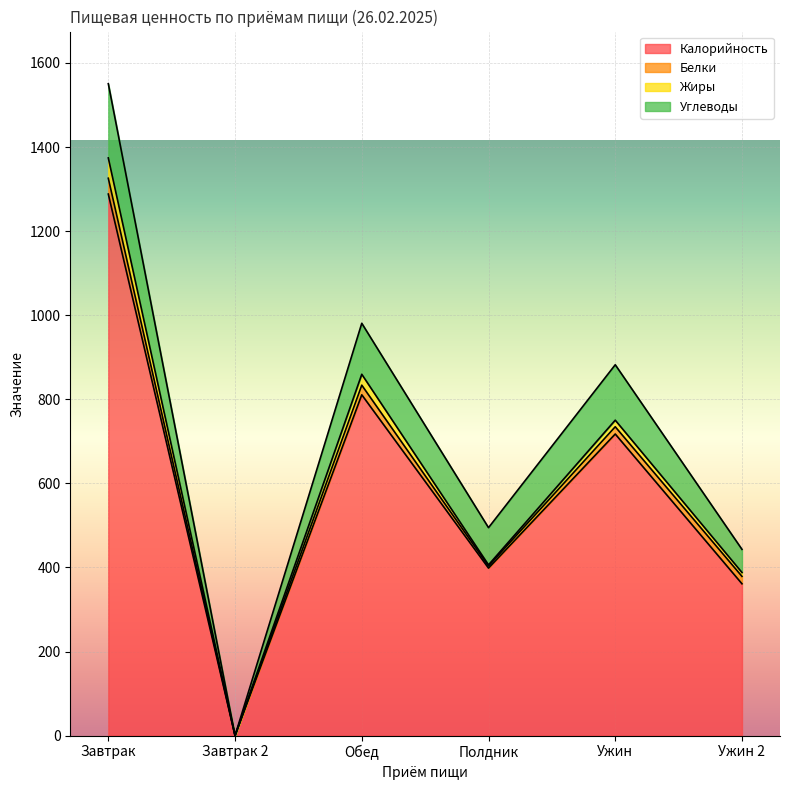

Which has a higher value, Ужин or Ужин 2?

Ужин